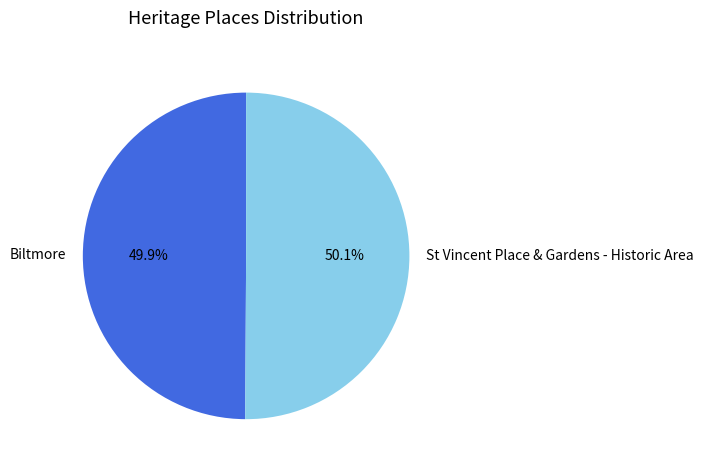

Count the number of slices in the pie.

2